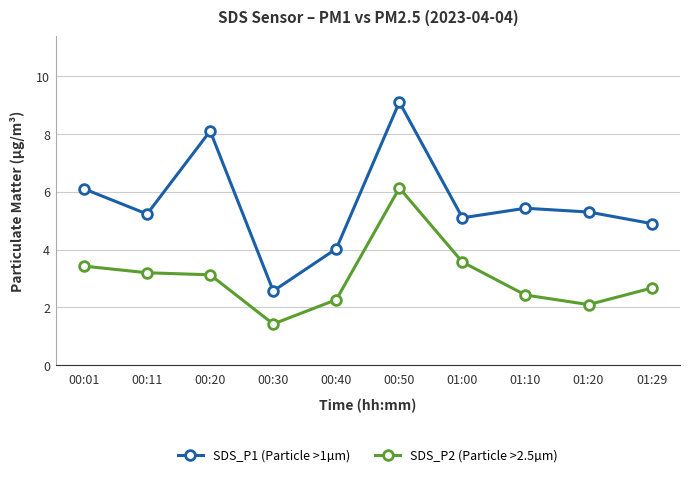

Which series has the widest spread of values?

SDS_P1 (Particle >1µm)